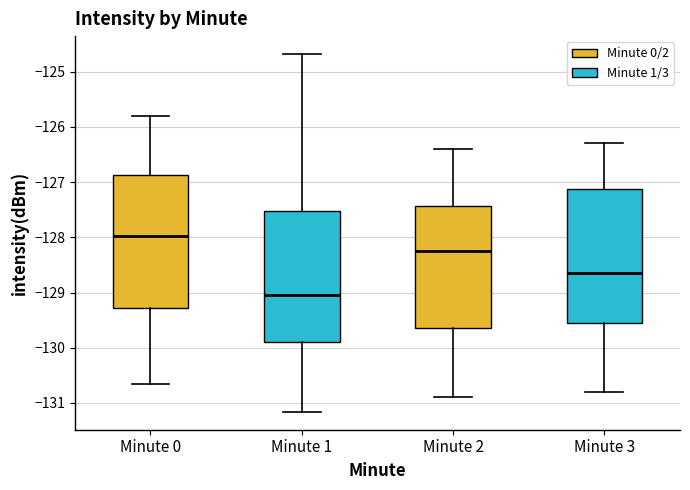

Reading left to right, transcribe this box plot: for each box, give where its median line is, the range the box spans, and where its two whiskers end, as read against the y-axis. The values are not printed on the chart, so give them approximately, as read against the axis.

Minute 0: median -128.0, box -129.3 to -126.9, whiskers -130.7 to -125.8
Minute 1: median -129.0, box -129.9 to -127.5, whiskers -131.2 to -124.7
Minute 2: median -128.2, box -129.6 to -127.4, whiskers -130.9 to -126.4
Minute 3: median -128.6, box -129.5 to -127.1, whiskers -130.8 to -126.3